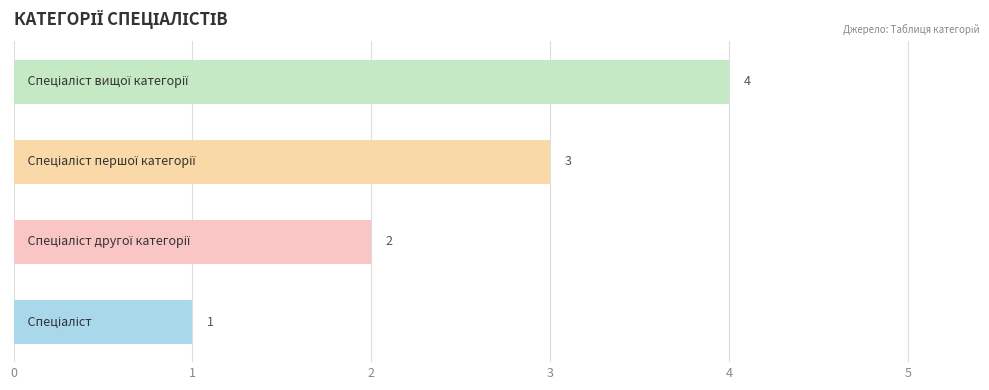

What is the greatest value displayed?

4